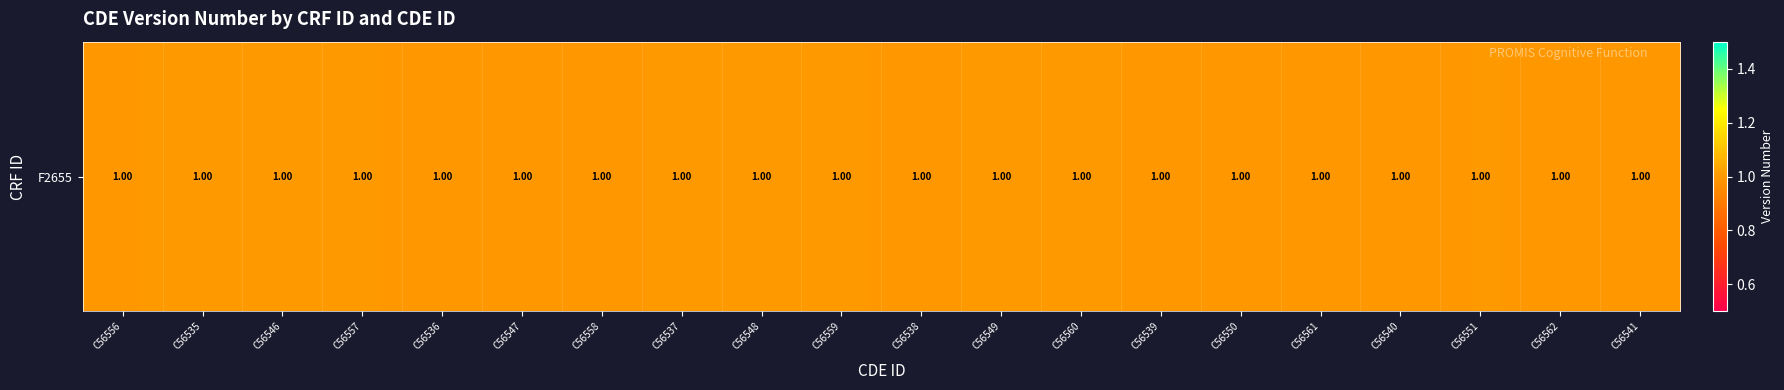

Reading left to right, transcribe all the data shown in this chart.

1.0	1.0	1.0	1.0	1.0	1.0	1.0	1.0	1.0	1.0	1.0	1.0	1.0	1.0	1.0	1.0	1.0	1.0	1.0	1.0